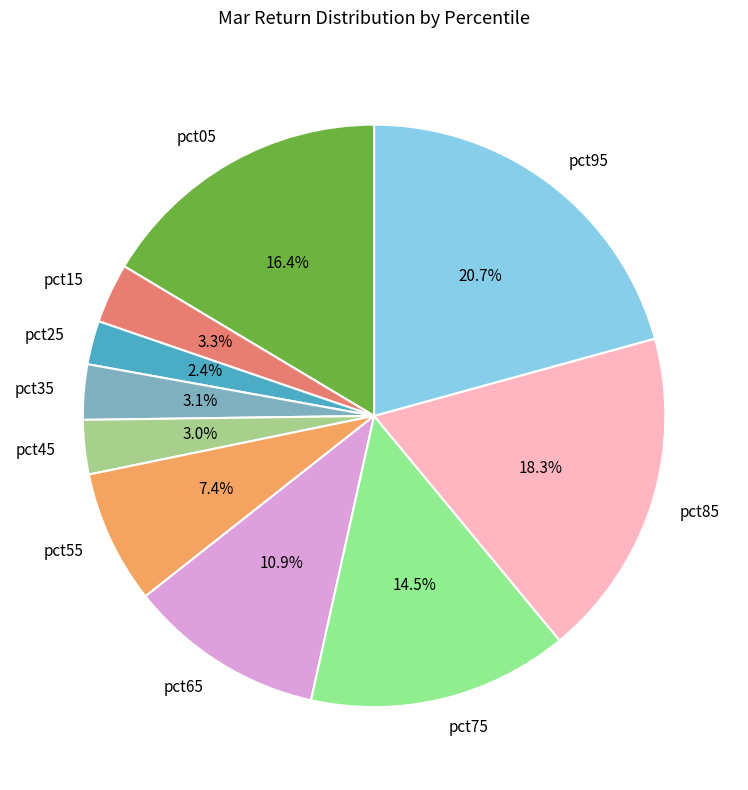

What is the total percentage of pct75 and pct95?

35.2%